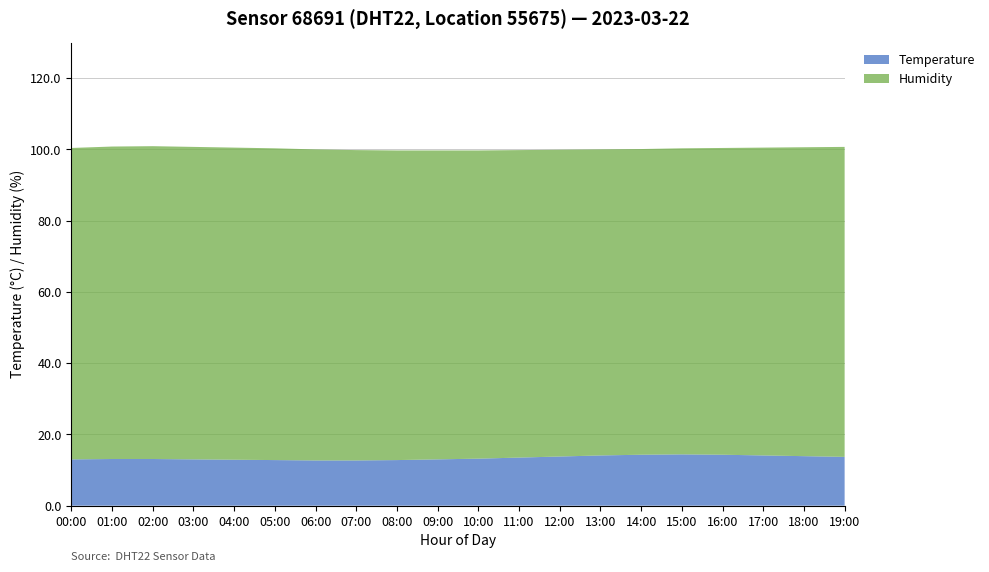

Reading left to right, transcribe all the data shown in this chart.

Temperature: 00:00=13.0	01:00=13.1	02:00=13.1	03:00=13.0	04:00=12.9	05:00=12.8	06:00=12.7	07:00=12.7	08:00=12.8	09:00=13.0	10:00=13.2	11:00=13.5	12:00=13.8	13:00=14.1	14:00=14.3	15:00=14.4	16:00=14.3	17:00=14.1	18:00=13.9	19:00=13.7
Humidity: 00:00=87.4	01:00=87.7	02:00=87.8	03:00=87.7	04:00=87.6	05:00=87.5	06:00=87.3	07:00=87.1	08:00=86.9	09:00=86.7	10:00=86.5	11:00=86.3	12:00=86.1	13:00=85.9	14:00=85.8	15:00=85.9	16:00=86.1	17:00=86.4	18:00=86.7	19:00=87.0